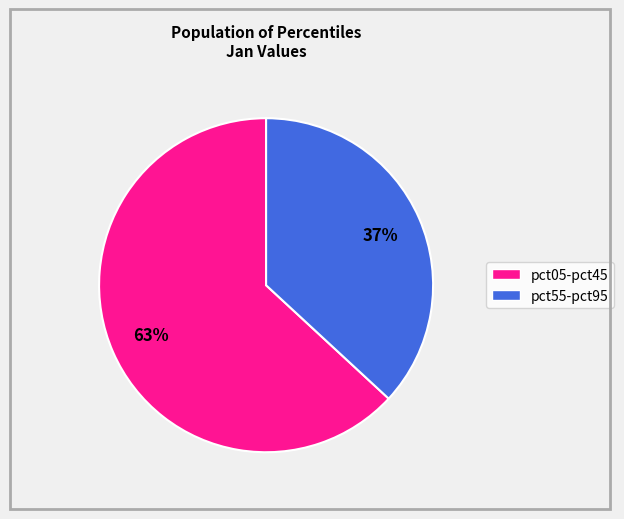

To the nearest percent, what is the difference between the largest and smallest slice percentages?

26%